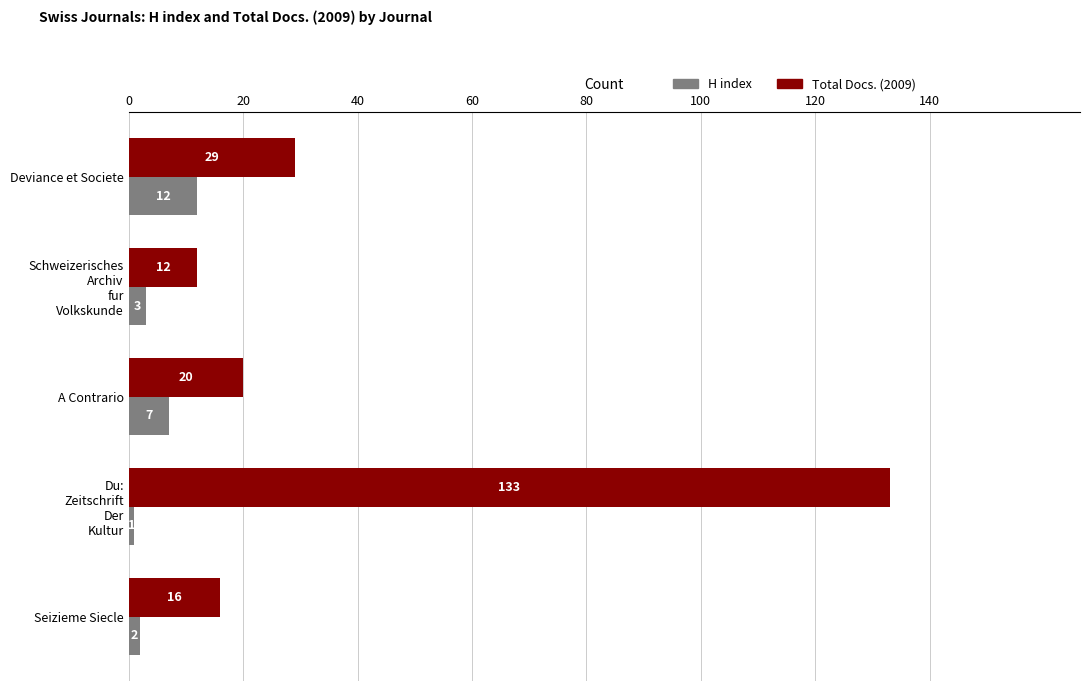

Is it true that Total Docs. (2009) equals 29 at A Contrario?

False